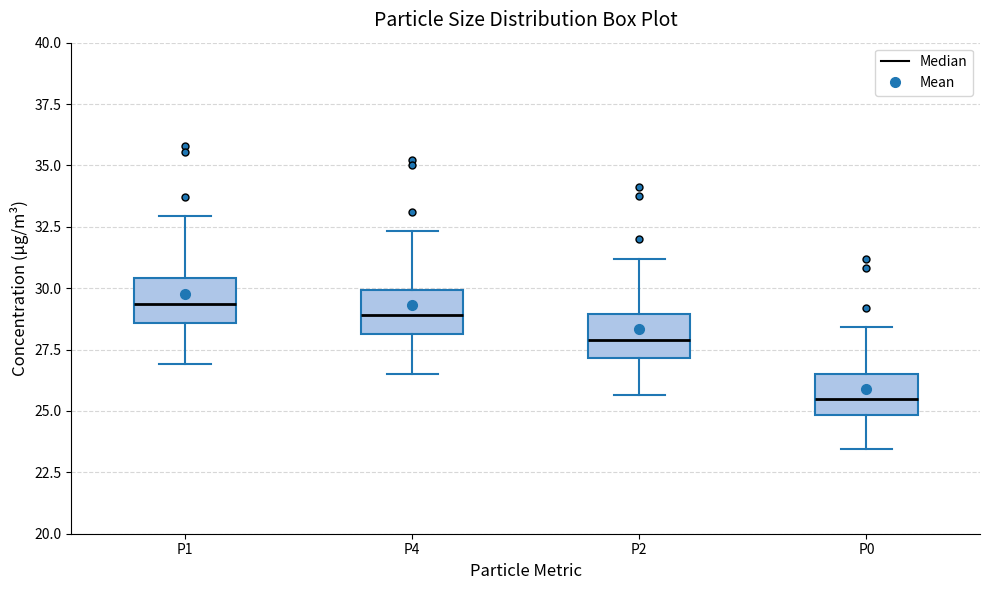

Reading left to right, read every box against the y-axis: the position of its median line, the range the box covers, and the ends of its whiskers. The values are not printed on the chart, so give them approximately, as read against the axis.

P1: median 29.5, box 28.5 to 30.5, whiskers 27.0 to 33.0
P4: median 29.0, box 28.0 to 30.0, whiskers 26.5 to 32.5
P2: median 28.0, box 27.0 to 29.0, whiskers 25.5 to 31.0
P0: median 25.5, box 25.0 to 26.5, whiskers 23.5 to 28.5